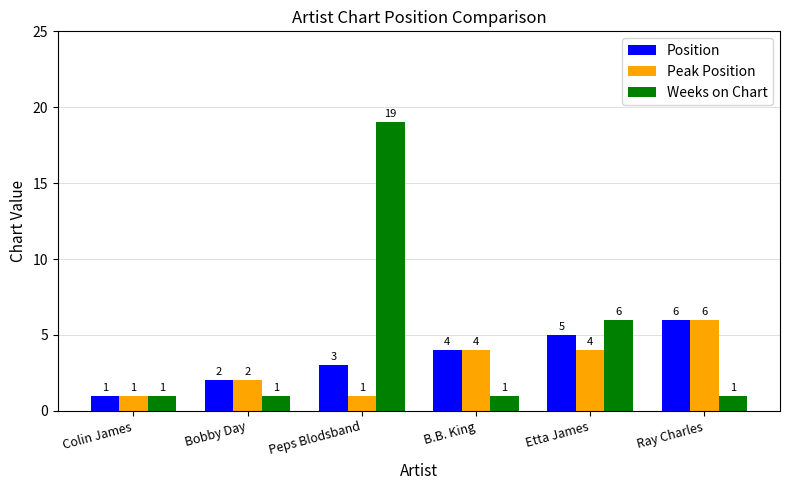

At which category is the sum across all series the highest?

Peps Blodsband